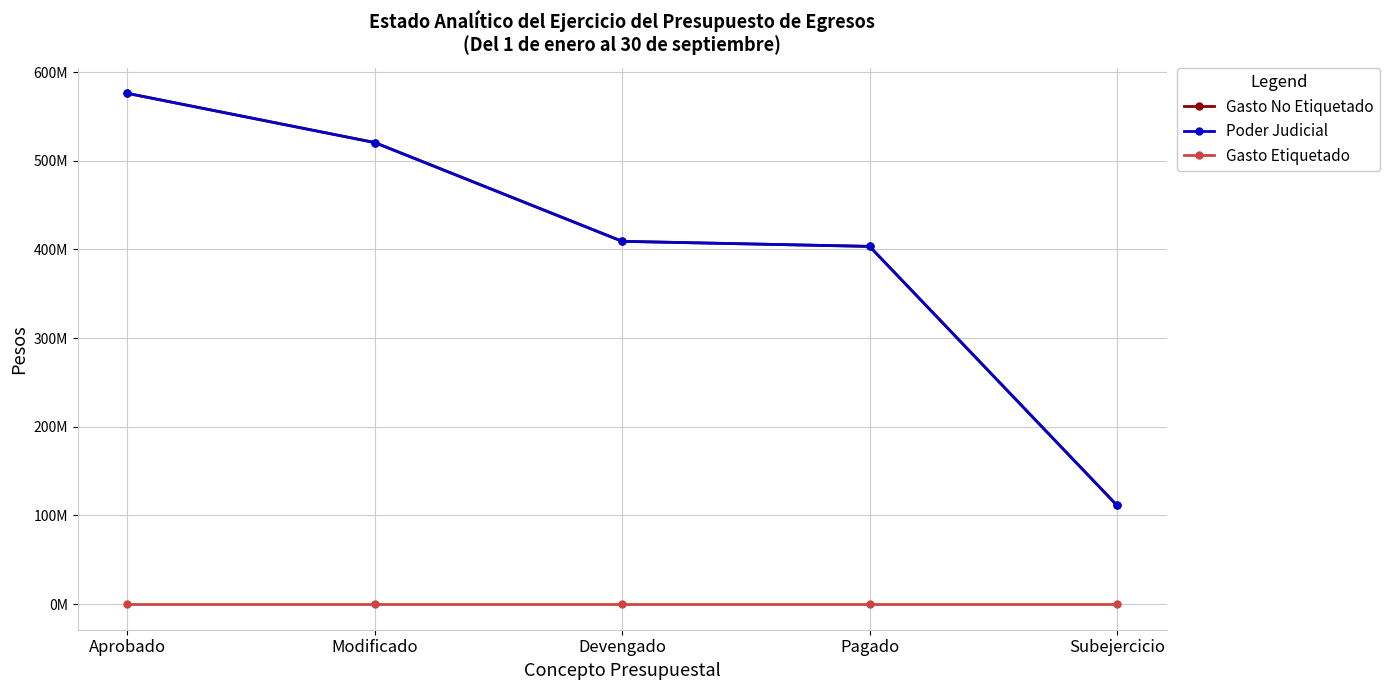

Is this an area chart (filled region under the line)?

No